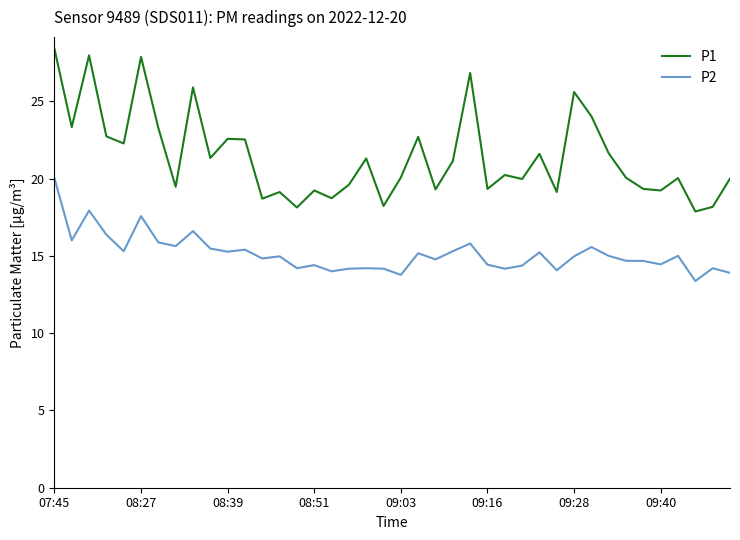

What is the maximum value for P2?

20.0